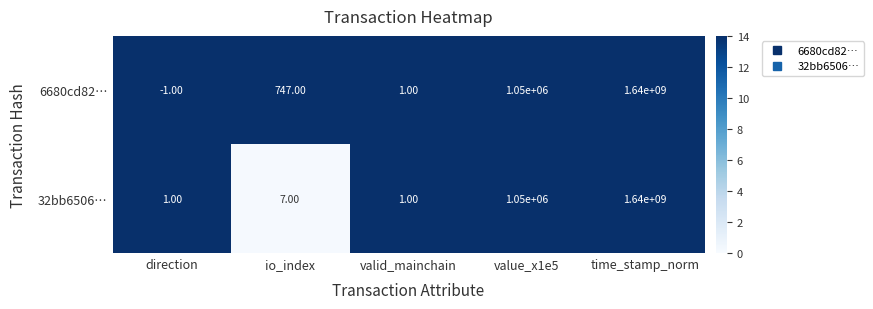

List the labels in order of 6680cd82… value, smallest first.

direction, valid_mainchain, io_index, value_x1e5, time_stamp_norm